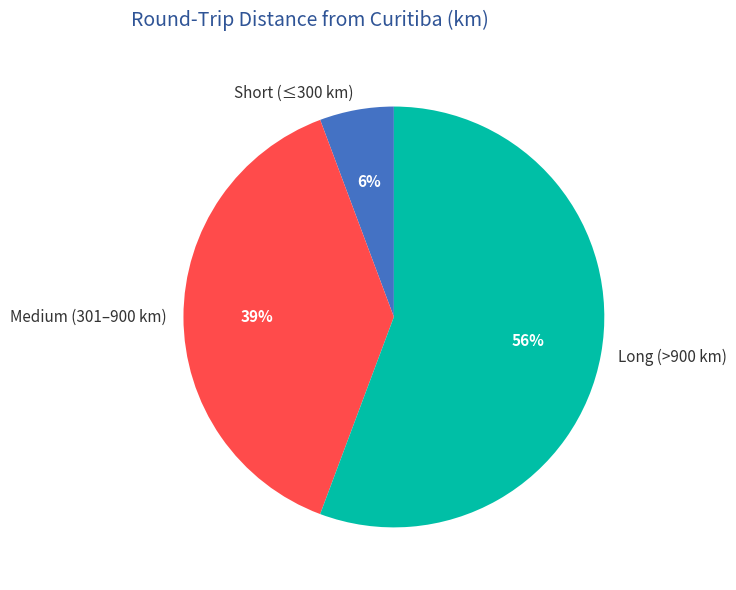

To the nearest percent, what is the average slice percentage?

33%